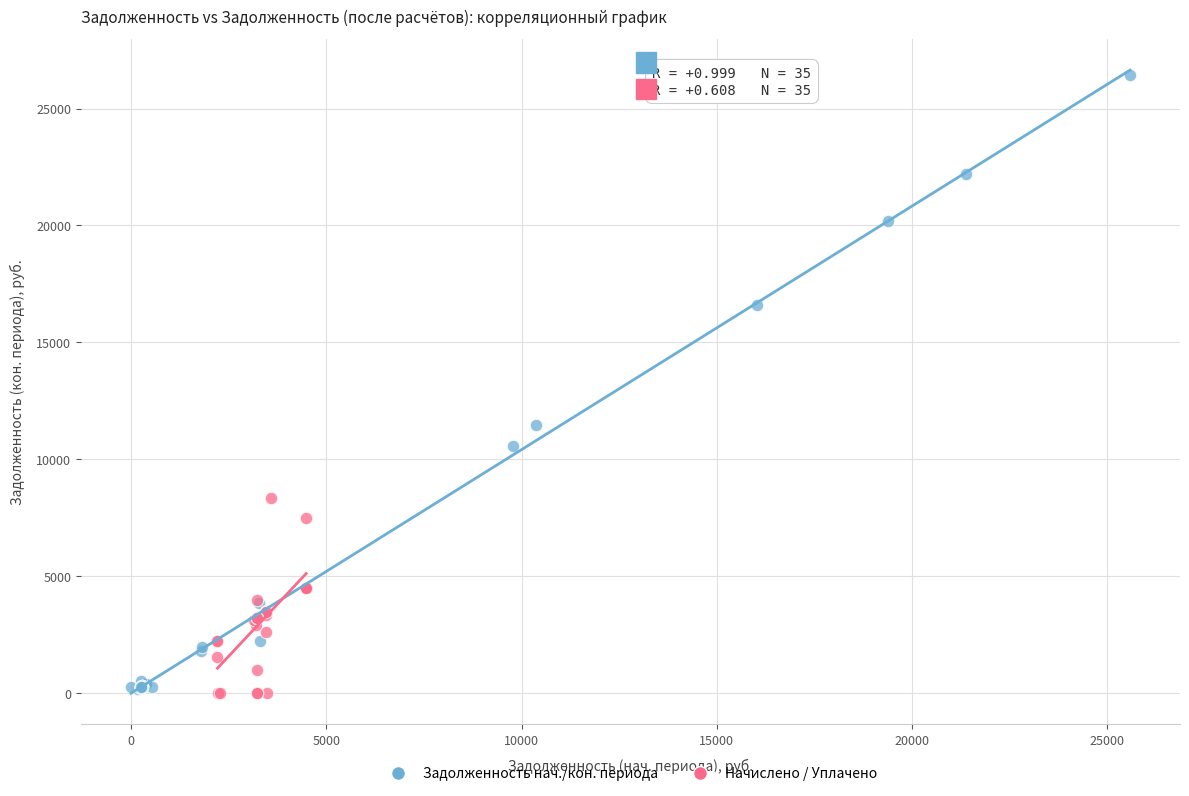

Which series reaches the maximum Y coordinate?

Задолженность нач./кон. периода